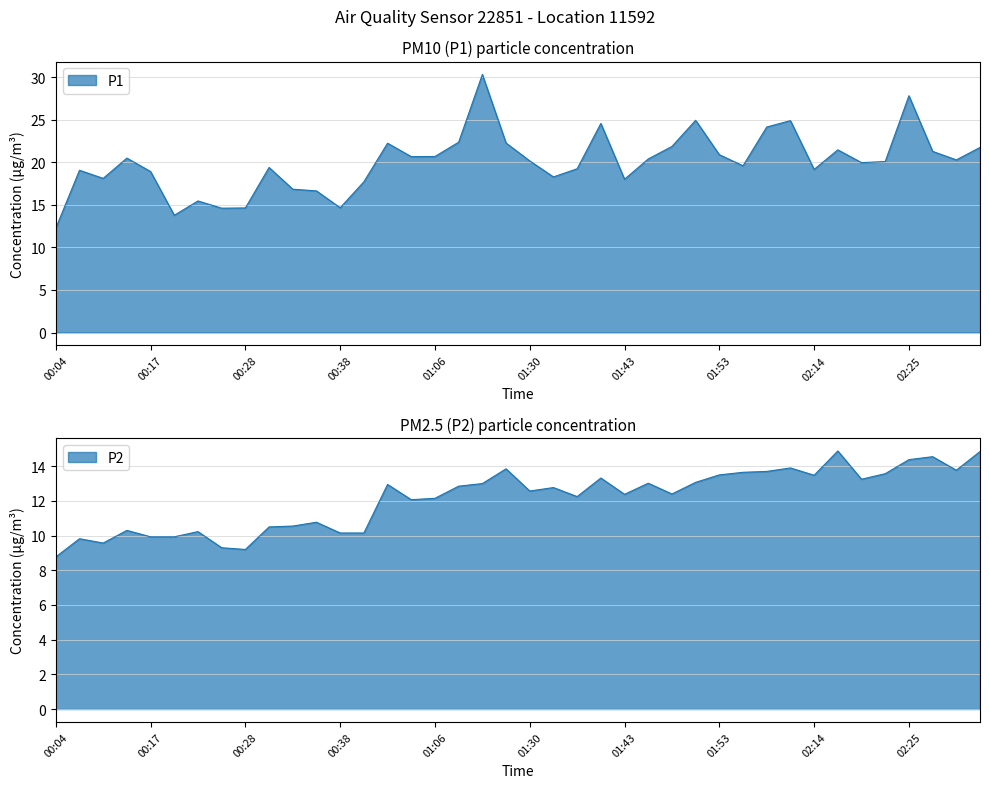

What position from the right is 02:07?

11